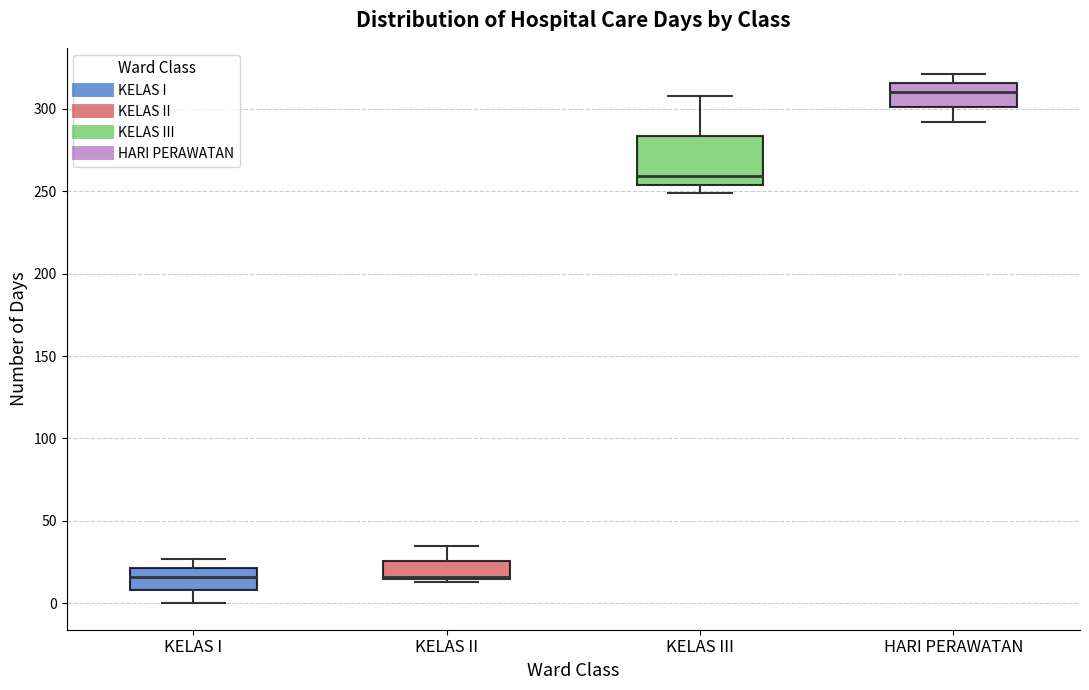

Reading left to right, read every box against the y-axis: the position of its median line, the range the box covers, and the ends of its whiskers. The values are not printed on the chart, so give them approximately, as read against the axis.

KELAS I: median 15, box 10 to 20, whiskers 0 to 25
KELAS II: median 15, box 15 to 25, whiskers 15 to 35
KELAS III: median 260, box 255 to 285, whiskers 250 to 310
HARI PERAWATAN: median 310, box 300 to 315, whiskers 290 to 320